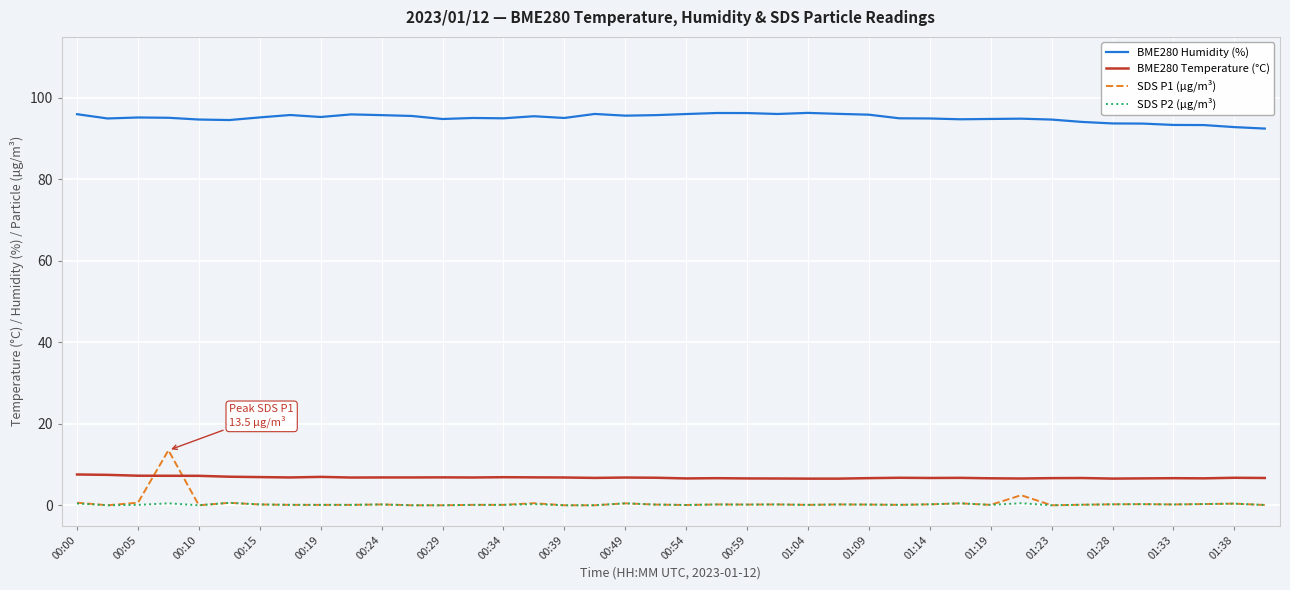

What is the minimum value for BME280 Humidity (%)?

92.5